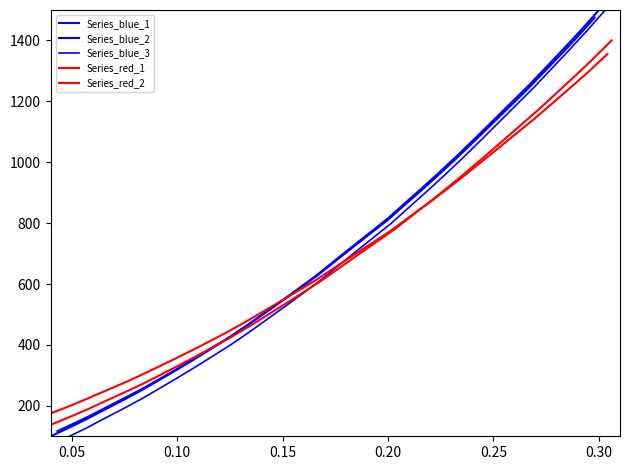

How many values in the Series_red_2 series exceed 653?

16